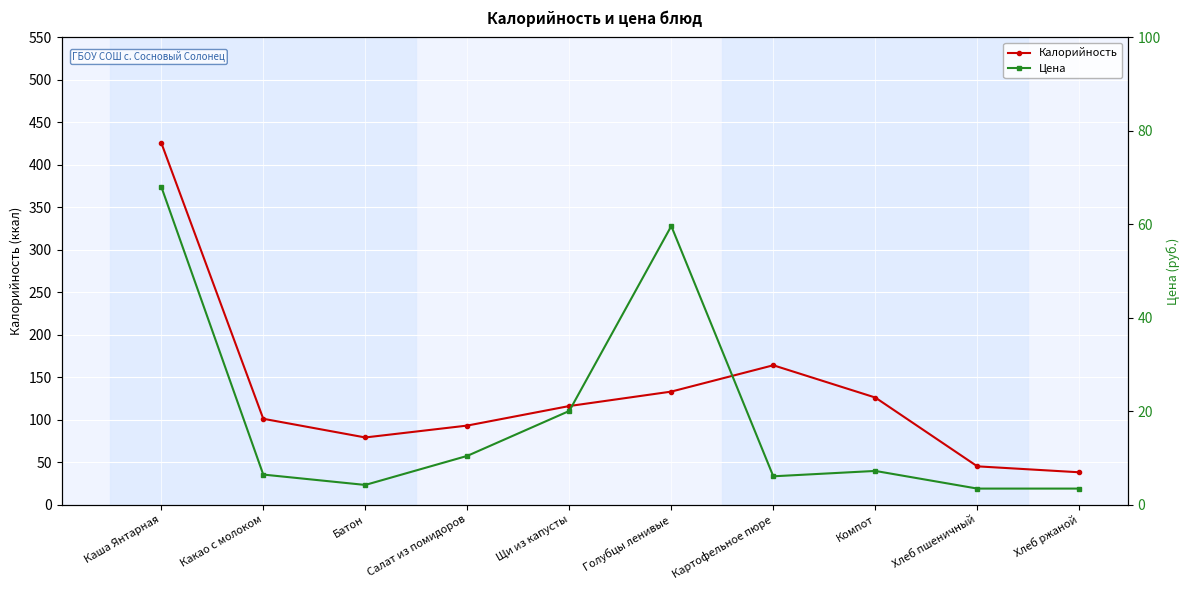

Reading left to right, list all the values displayed in this chart.

Калорийность: 426.0	101.0	79.0	93.0	116.0	133.0	164.0	126.0	45.0	38.0
Цена: 68.1	6.4	4.2	10.4	20.0	59.6	6.0	7.2	3.4	3.4